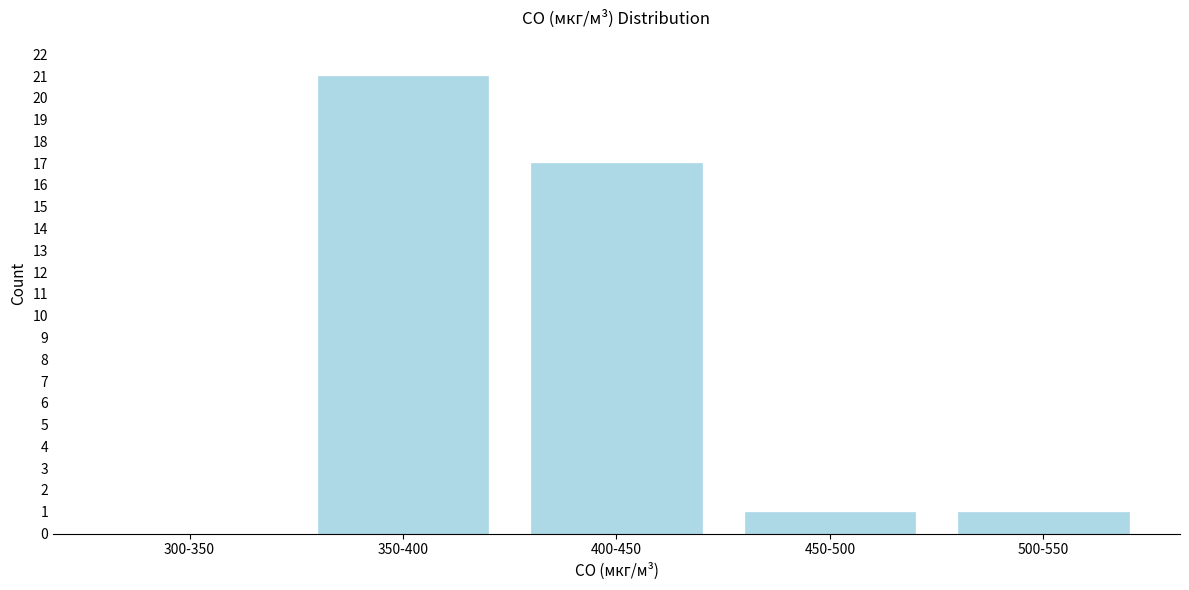

Reading right to left, what are all the values shown in this chart?

500-550=1	450-500=1	400-450=17	350-400=21	300-350=0